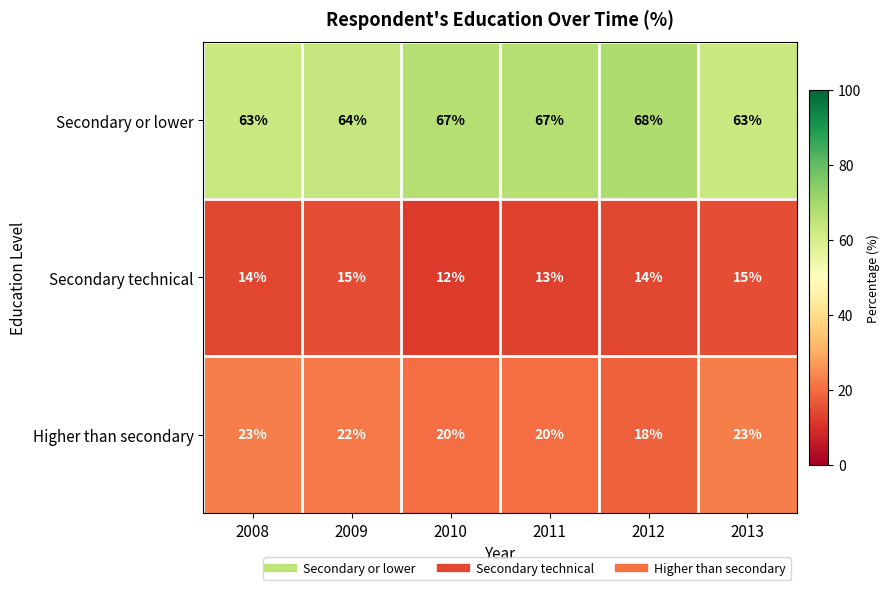

Which label corresponds to the largest value in the chart?

2012